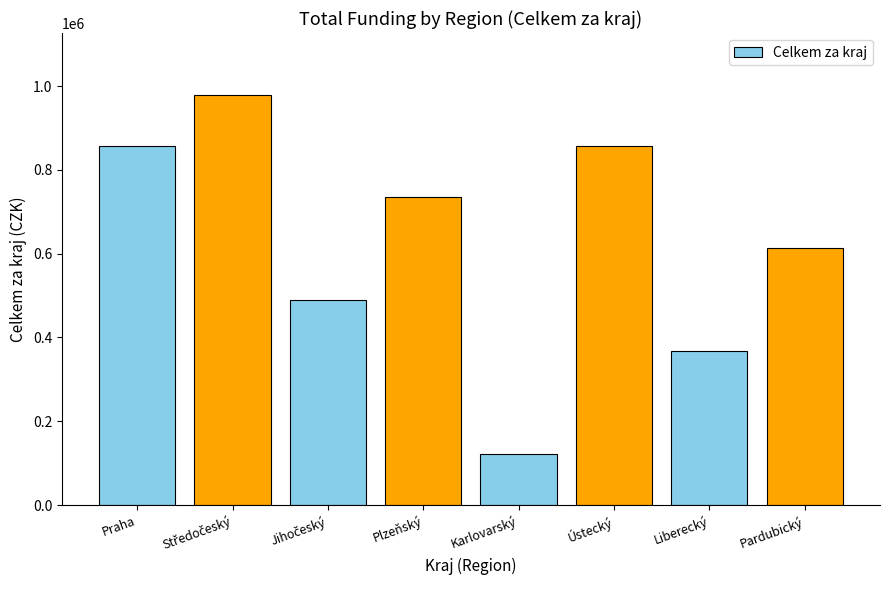

Reading left to right, extract all data points from this chart.

857500	980000	490000	735000	122500	857500	367500	612500